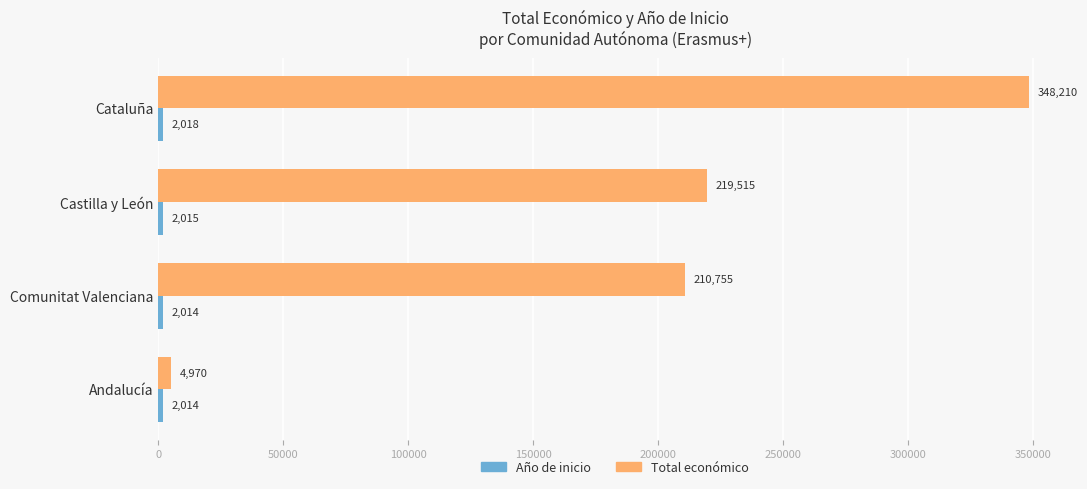

What is the difference between the highest and lowest values at Comunitat Valenciana?

208741